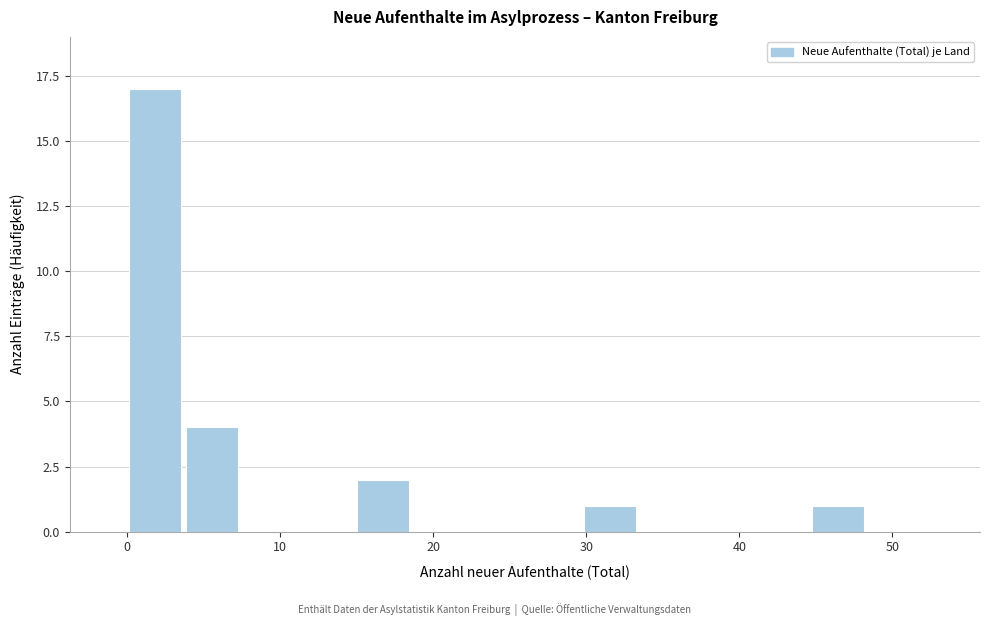

Around what value on the x-axis is the tallest bar? Give the approximate position of its centre, as read against the axis.

2